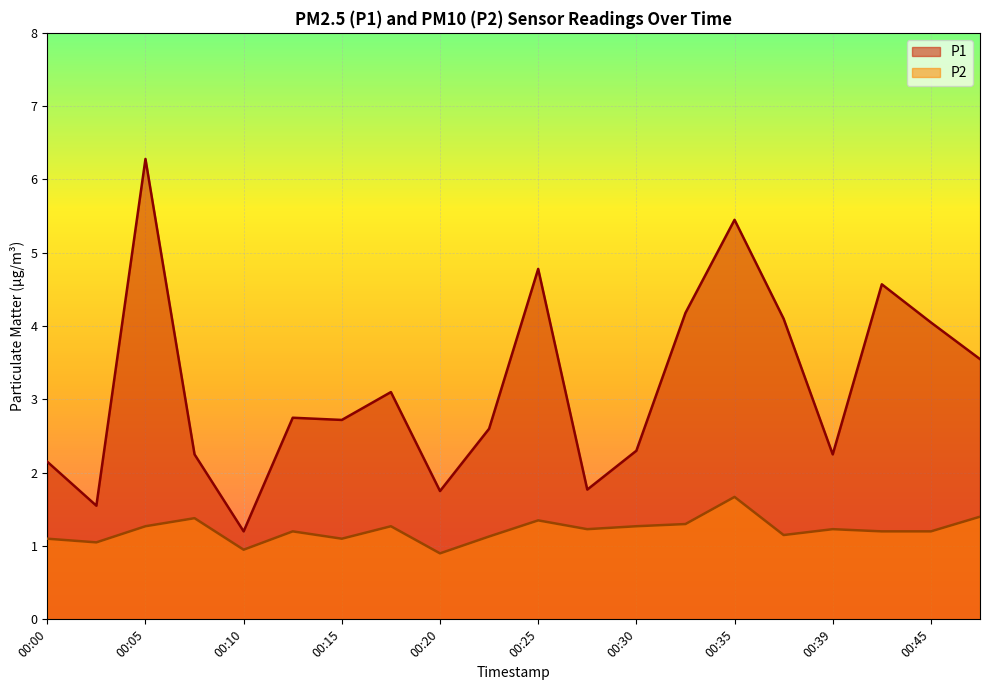

How many lines are shown in the chart?

2